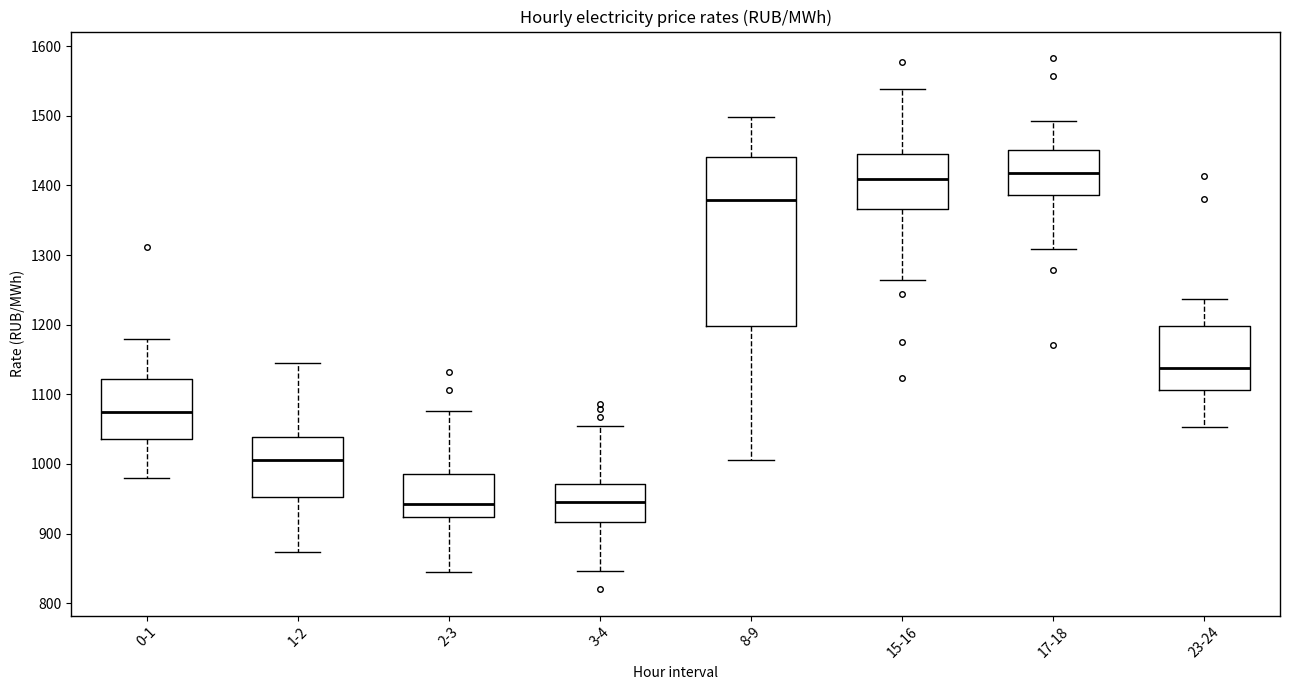

Reading left to right, transcribe this box plot: for each box, give where its median line is, the range the box spans, and where its two whiskers end, as read against the y-axis. The values are not printed on the chart, so give them approximately, as read against the axis.

0-1: median 1070, box 1040 to 1120, whiskers 980 to 1180
1-2: median 1000, box 950 to 1040, whiskers 870 to 1140
2-3: median 940, box 920 to 980, whiskers 850 to 1080
3-4: median 940, box 920 to 970, whiskers 850 to 1050
8-9: median 1380, box 1200 to 1440, whiskers 1010 to 1500
15-16: median 1410, box 1370 to 1450, whiskers 1260 to 1540
17-18: median 1420, box 1390 to 1450, whiskers 1310 to 1490
23-24: median 1140, box 1110 to 1200, whiskers 1050 to 1240